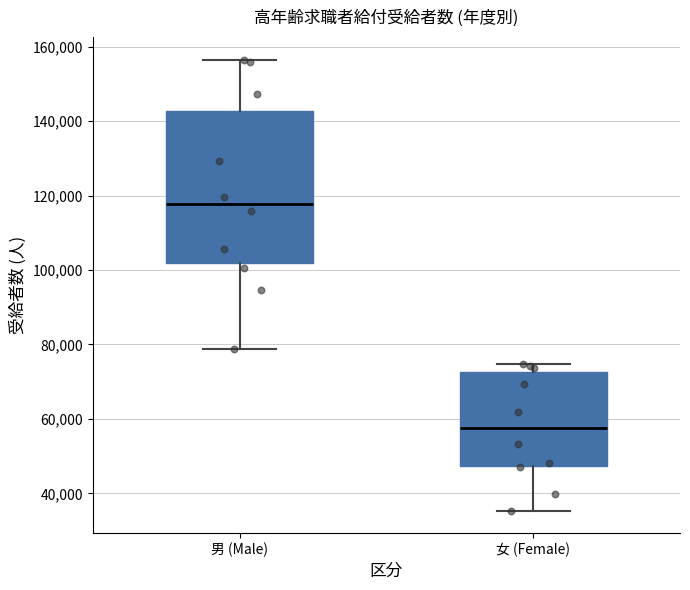

Where is the upper edge of the box for 男 (Male) on the y-axis? The values are not printed on the chart, so give them approximately, as read against the axis.

142000